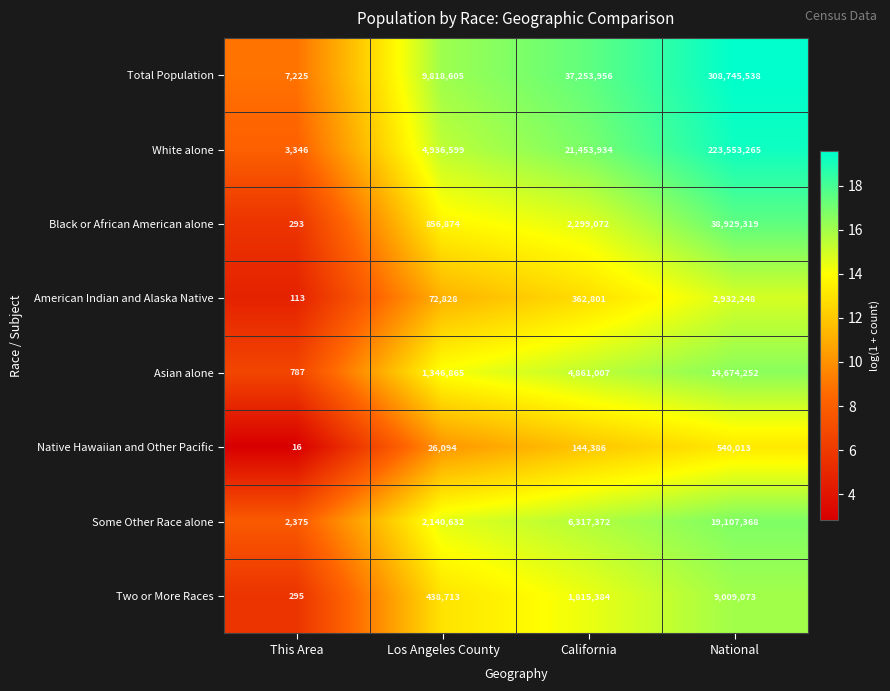

What is the spread (max minus min) of values at National?

308205525